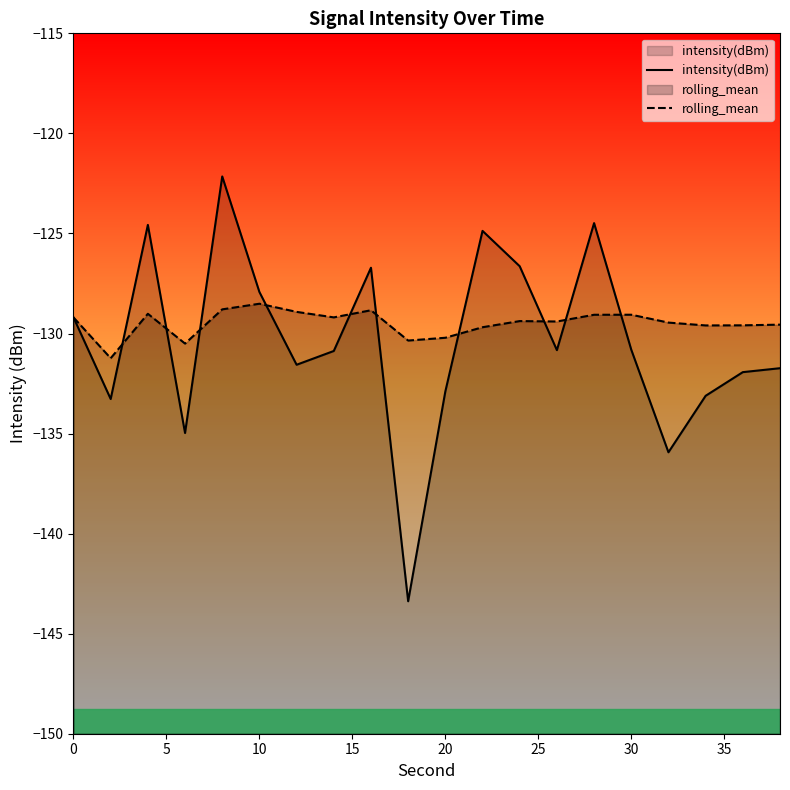

What is the maximum value for intensity(dBm)?

-122.2